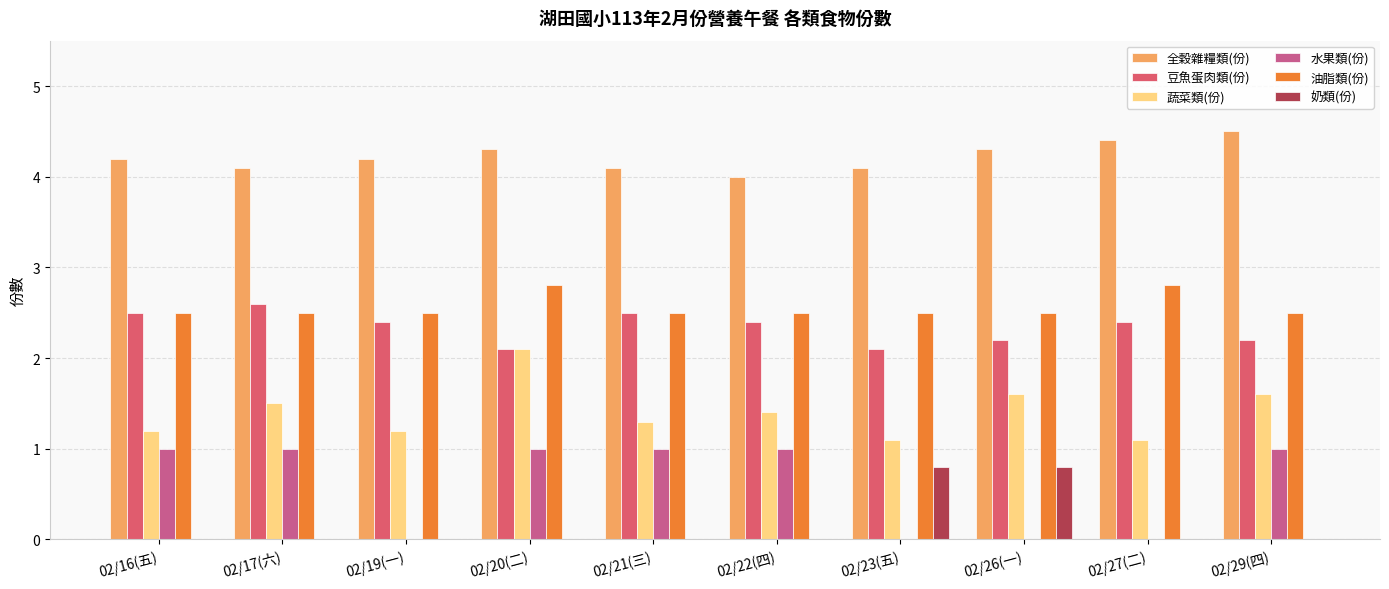

How many 油脂類(份) values are between 2 and 3?

10